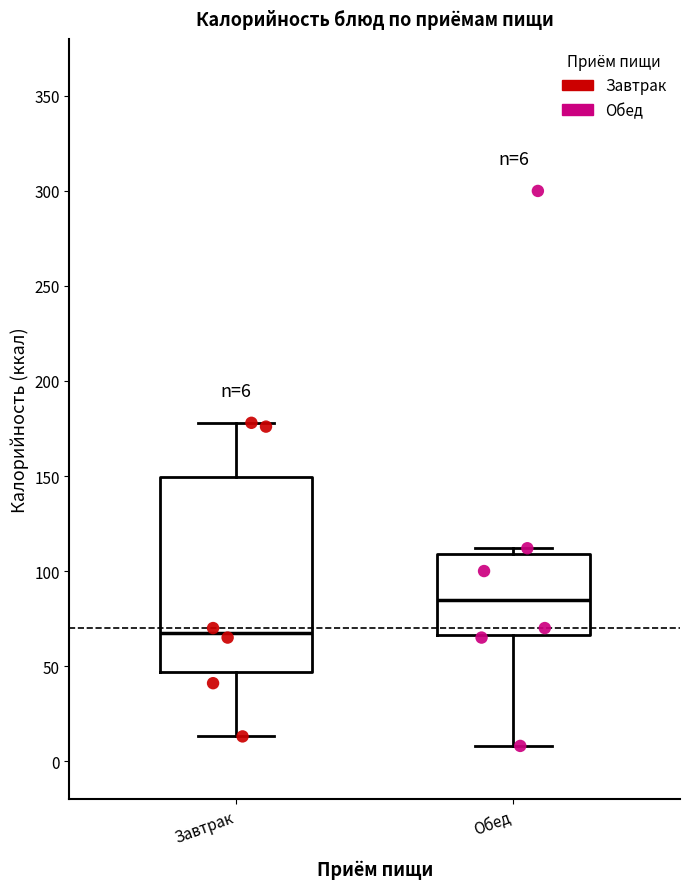

Comparing the boxes themselves (not the whiskers), which one is the tallest?

Завтрак